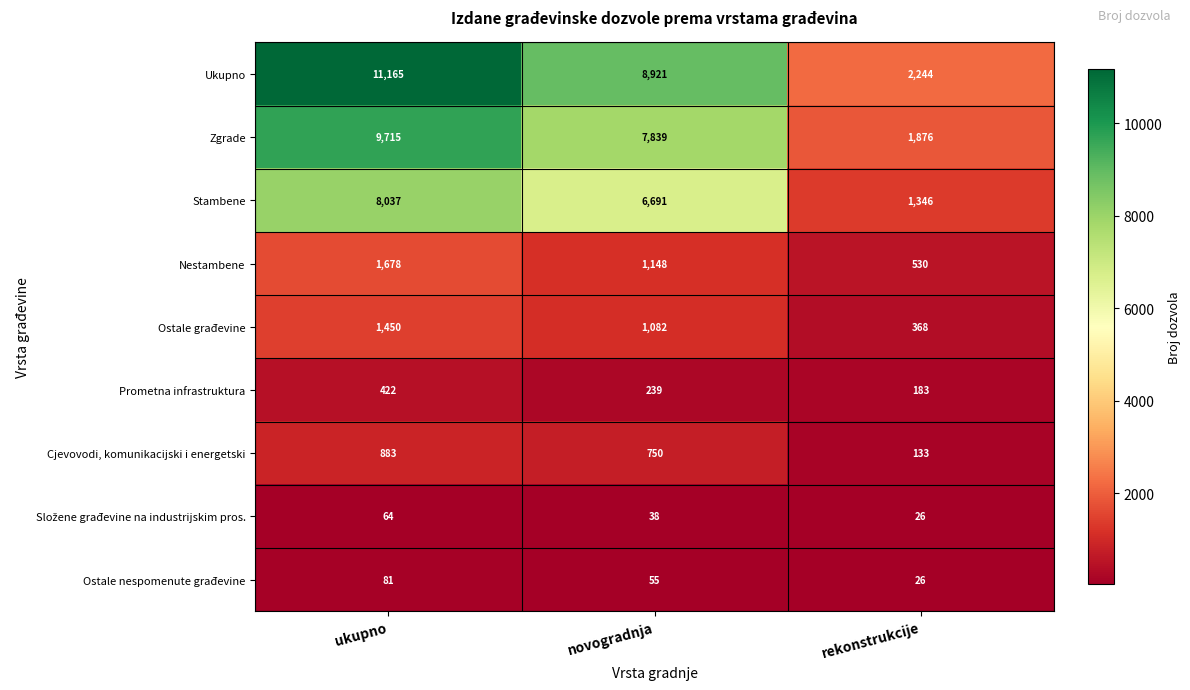

What is the spread (max minus min) of values at novogradnja?

8883